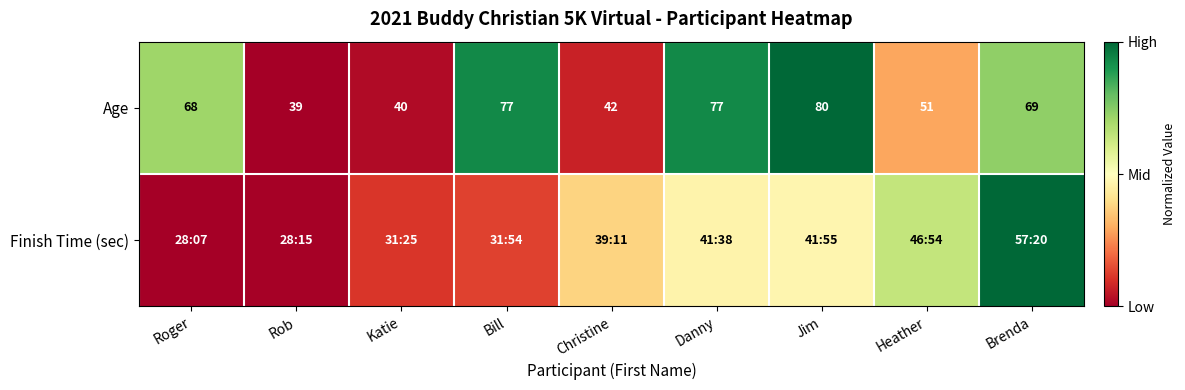

What is the spread (max minus min) of values at Christine?

0.3